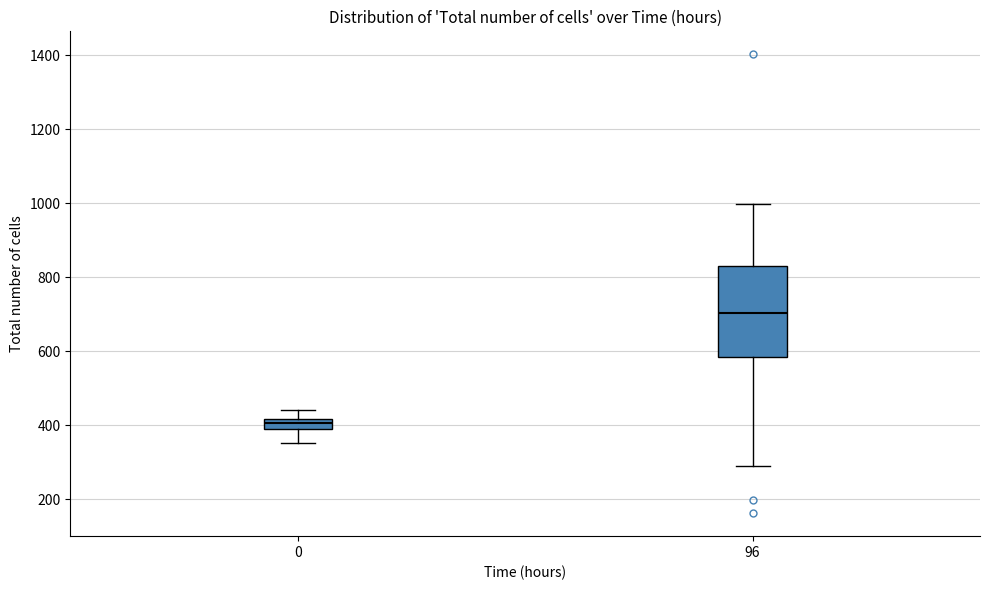

Which box has the highest median line?

96